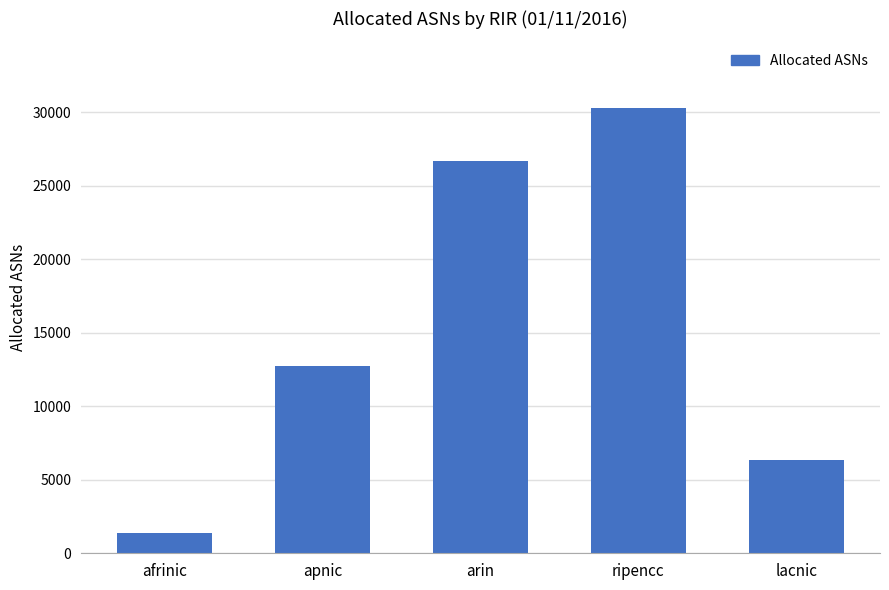

What is the change in value from apnic to lacnic?

-6408